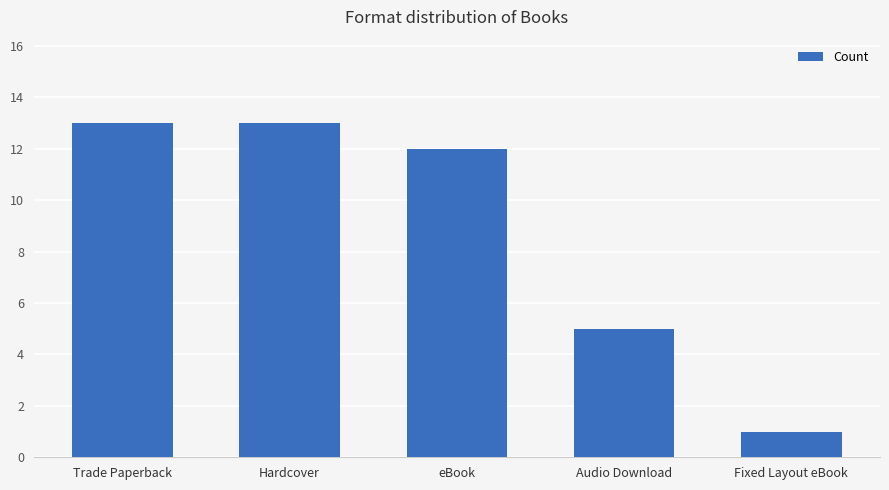

What is the difference between the second highest and minimum values?

12